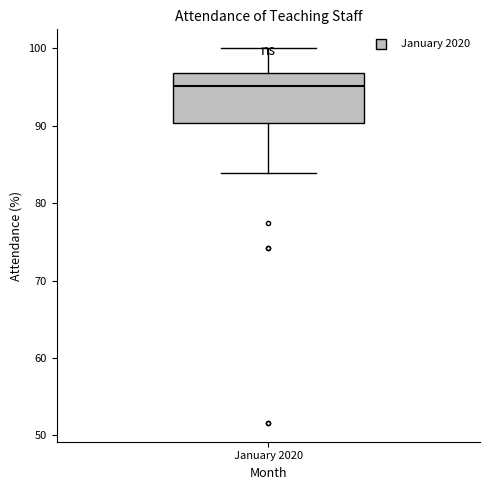

Read this box plot against the y-axis: the position of the median line, the range covered by the box, and the ends of both whiskers. The values are not printed on the chart, so give them approximately, as read against the axis.

median 95, box 90 to 97, whiskers 84 to 100